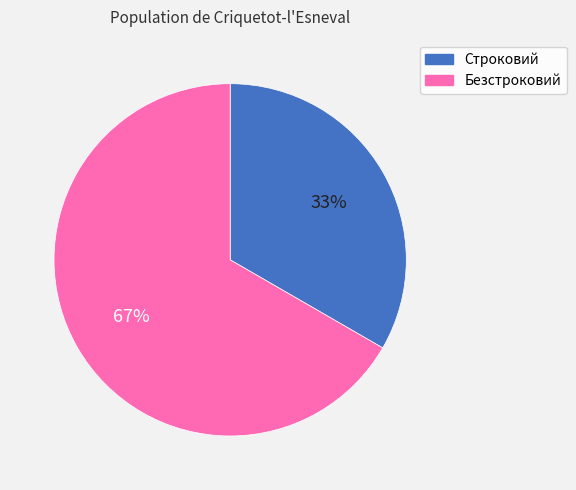

Rank the categories by value from lowest to highest.

Строковий, Безстроковий